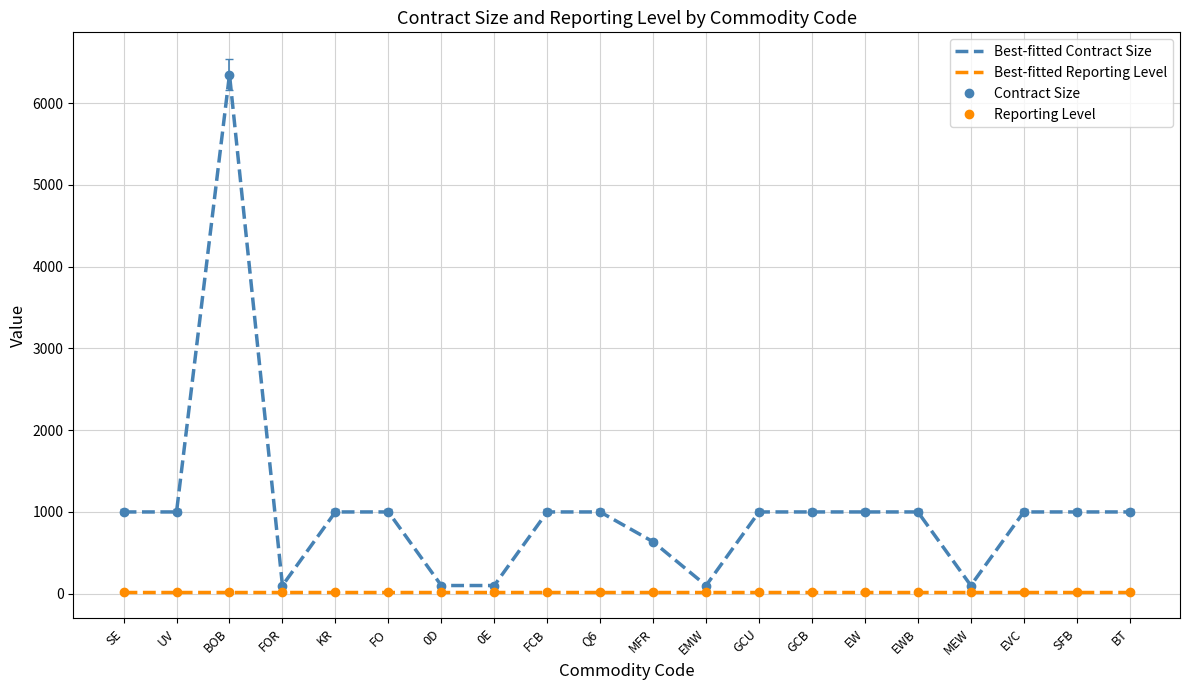

How many lines are shown in the chart?

2